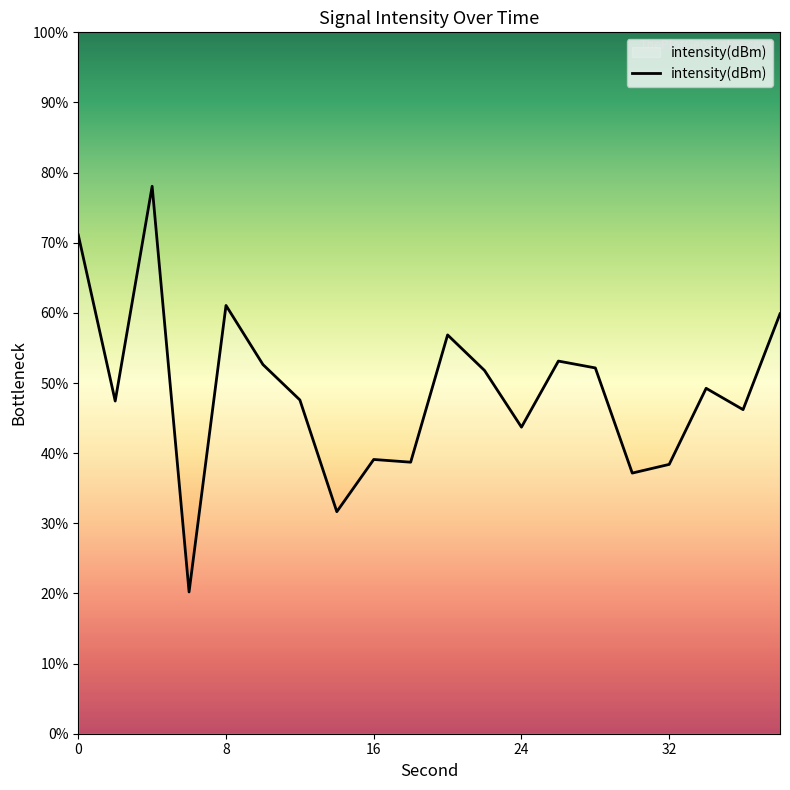

What is the greatest value displayed?

78.1